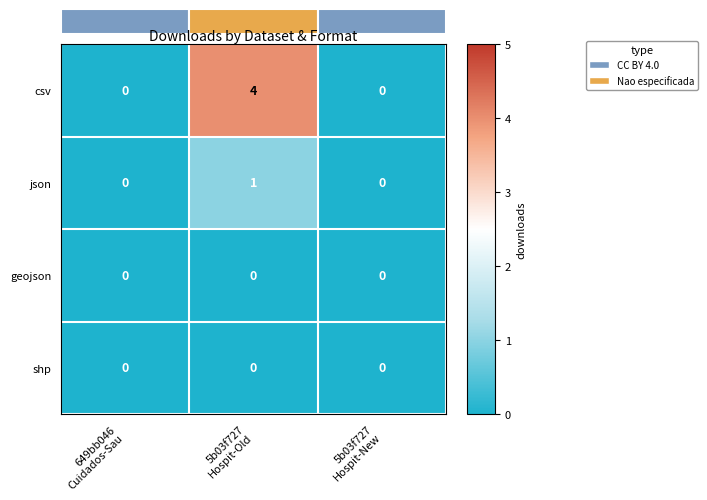

How many series are shown in this chart?

4